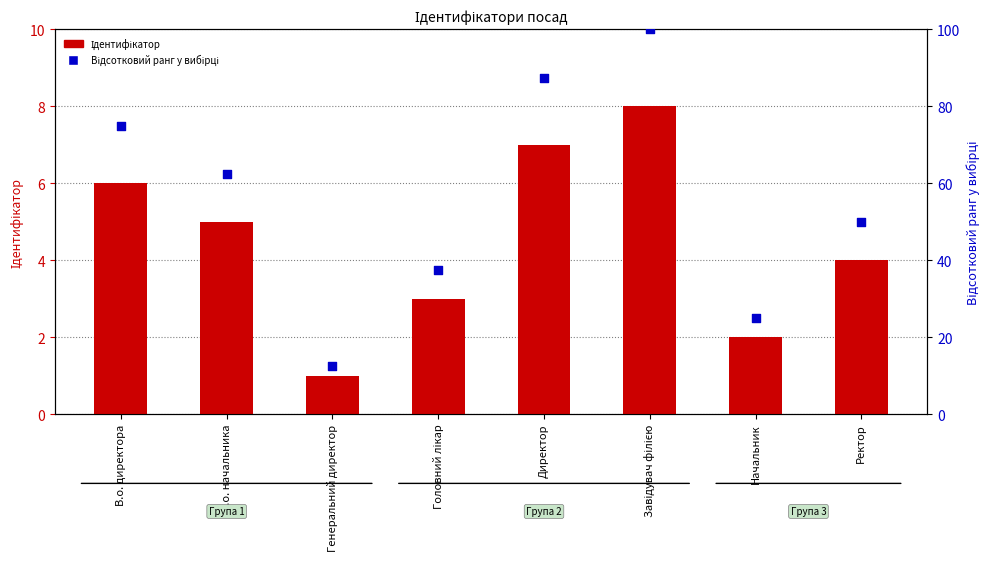

Which series has the largest total across all categories?

Відсотковий ранг у вибірці